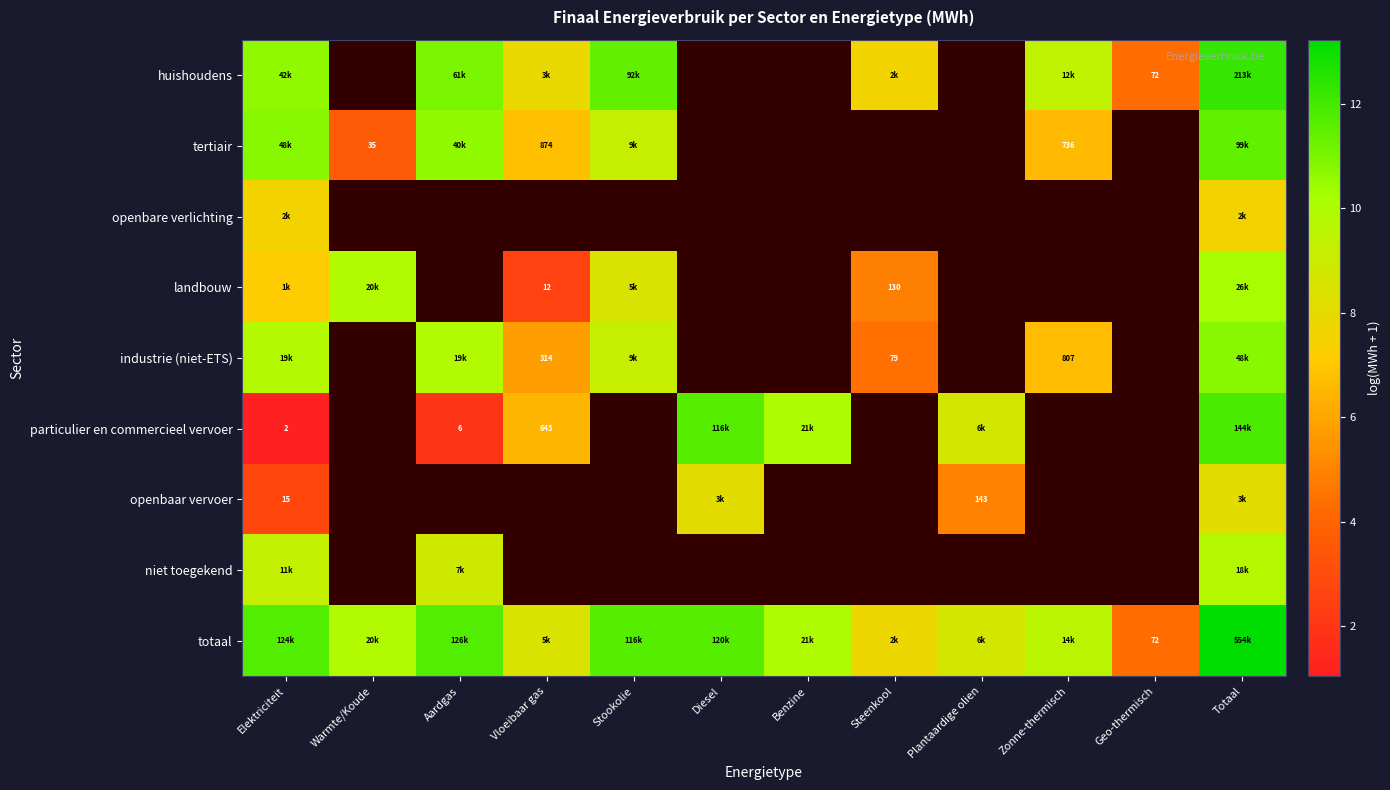

List the labels in order of totaal value, largest first.

Totaal, Aardgas, Elektriciteit, Diesel, Stookolie, Benzine, Warmte/Koude, Zonne-thermisch, Plantaardige olien, Vloeibaar gas, Steenkool, Geo-thermisch